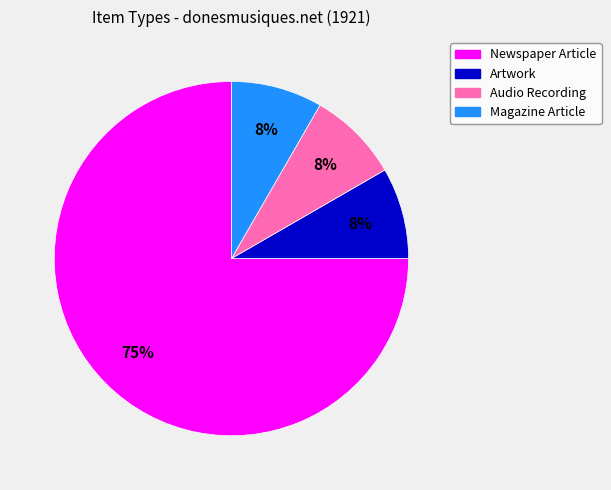

True or false: Newspaper Article accounts for 69% of the total.

False